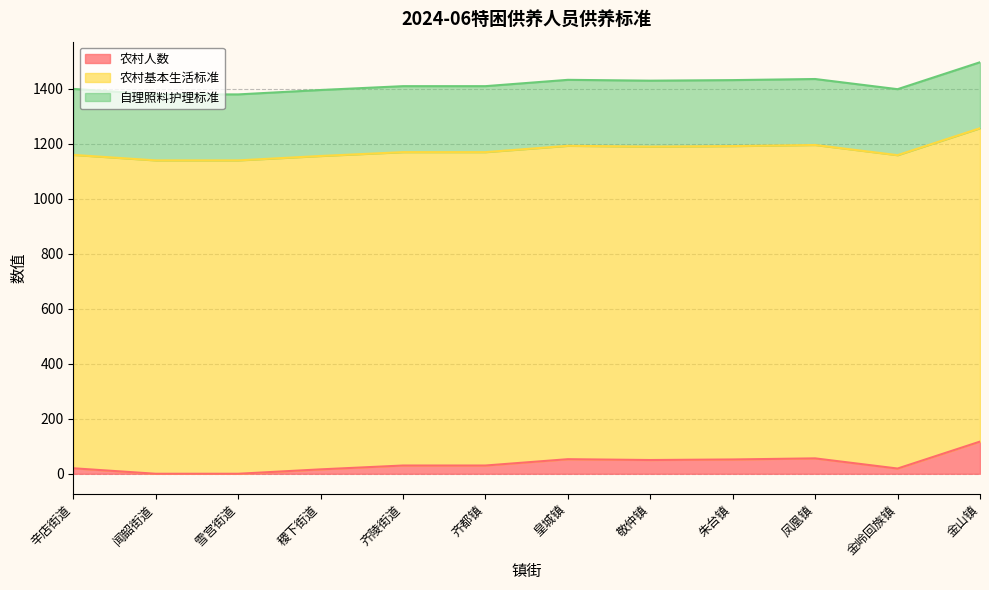

At which label is 农村基本生活标准 closest to 1140?

辛店街道